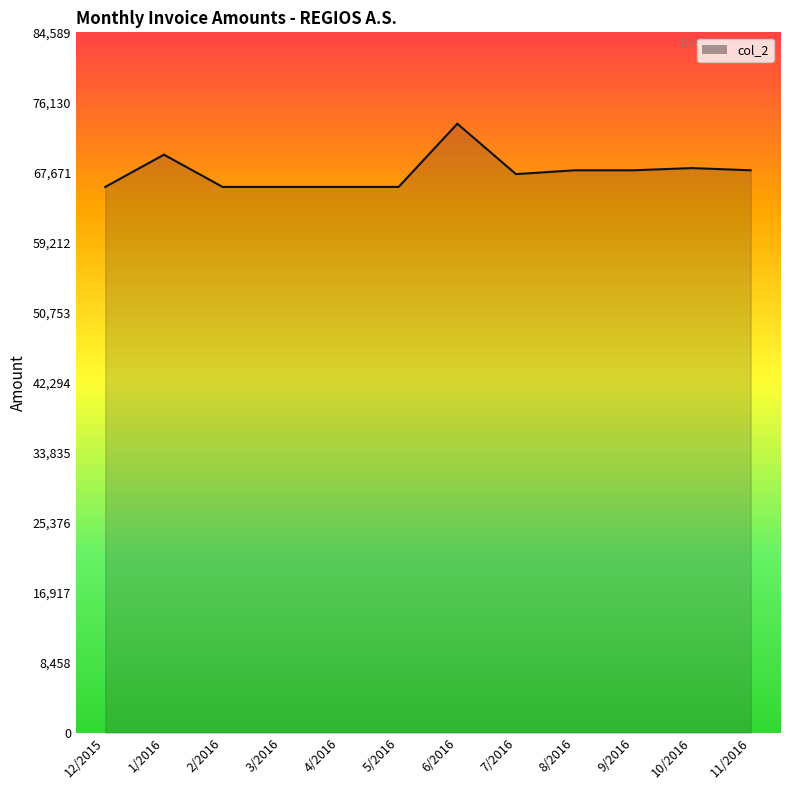

At which label does the data first exceed 67931?

1/2016